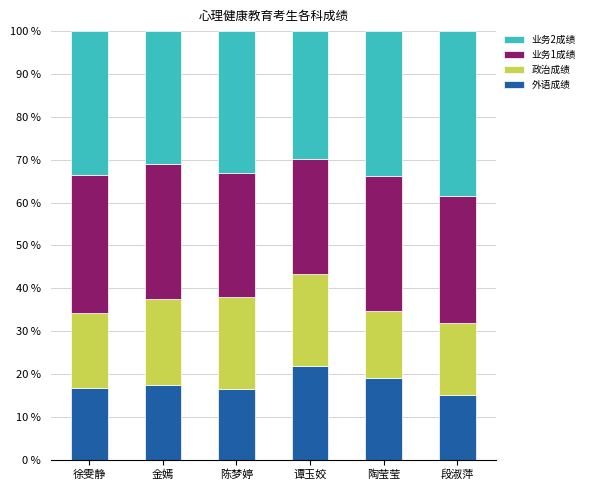

What is the approximate value of 外语成绩 at 段淑萍?

15.0